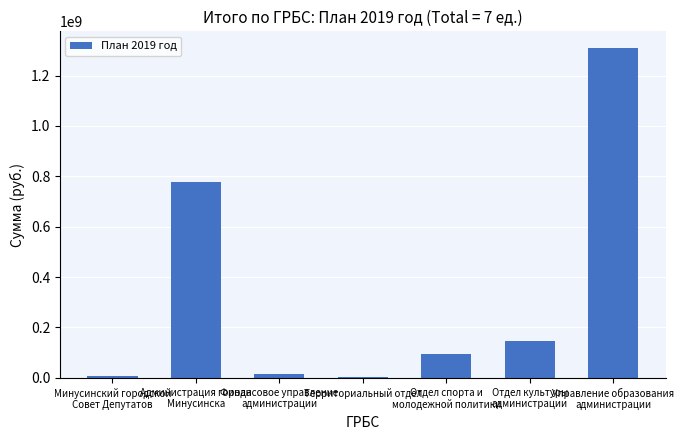

What is the approximate value at Отдел культуры
администрации?

147550413.5